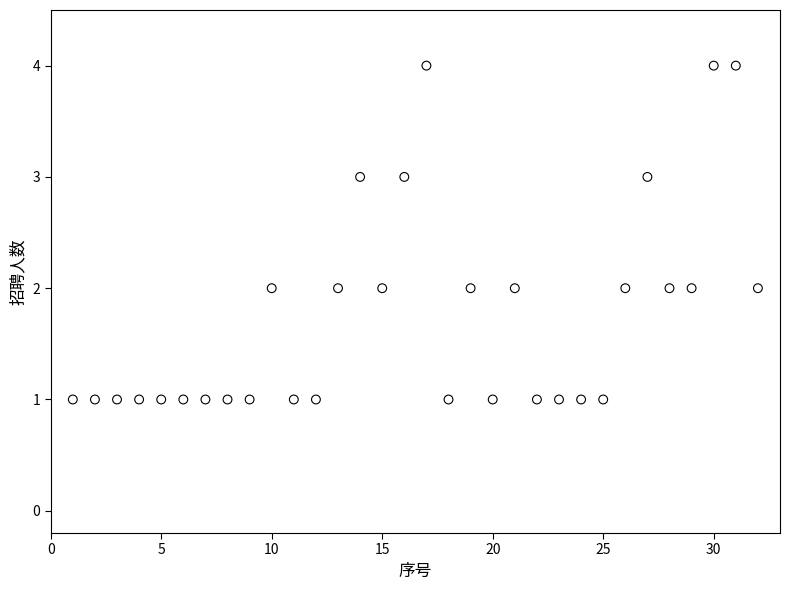

What is the range of Y values (max minus min)?

3